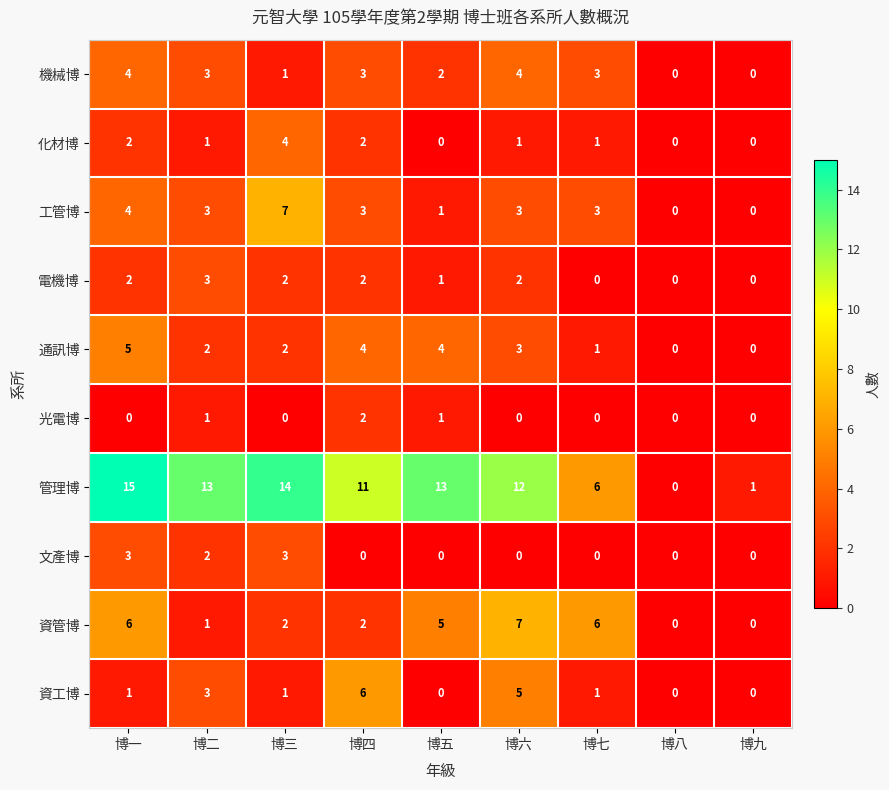

The value of 資工博 at 博六 is 8. True or false?

False